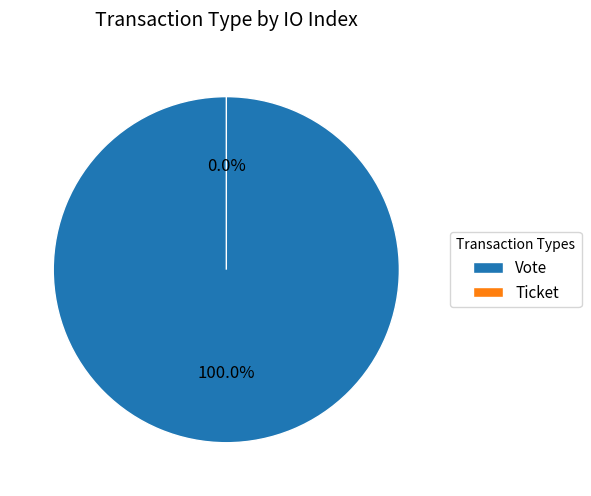

How many slices are in this pie chart?

2